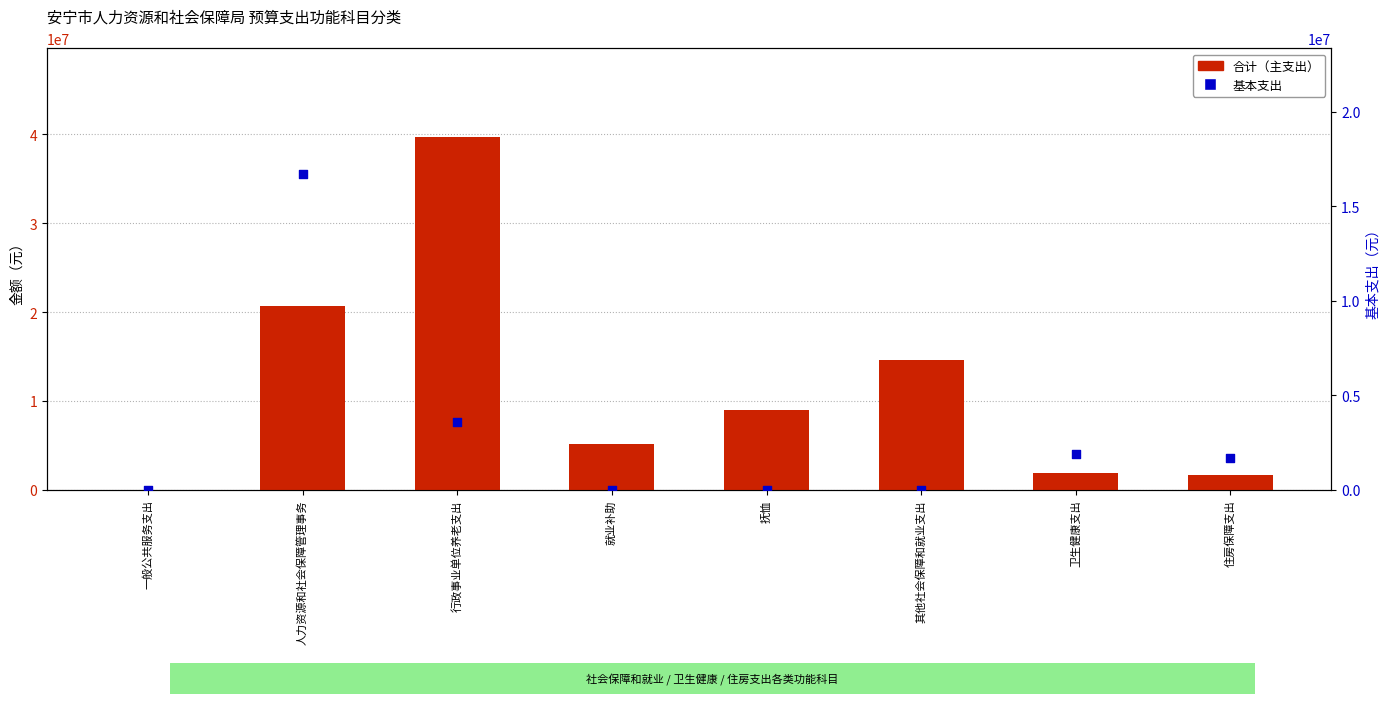

Which series has the largest total across all categories?

合计（主支出）